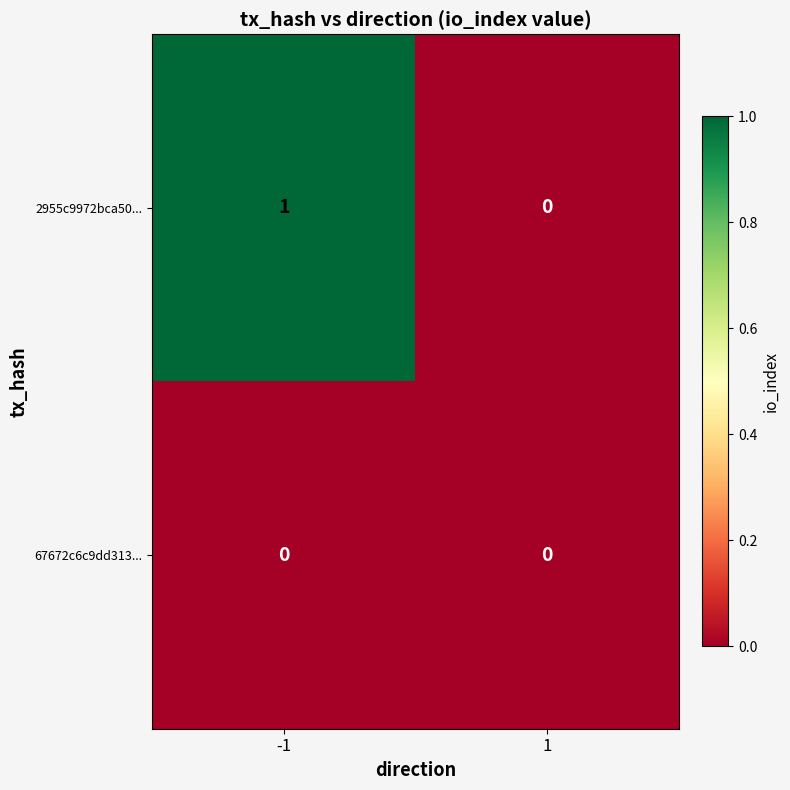

Rank the series by their average value, from highest to lowest.

2955c9972bca50..., 67672c6c9dd313...